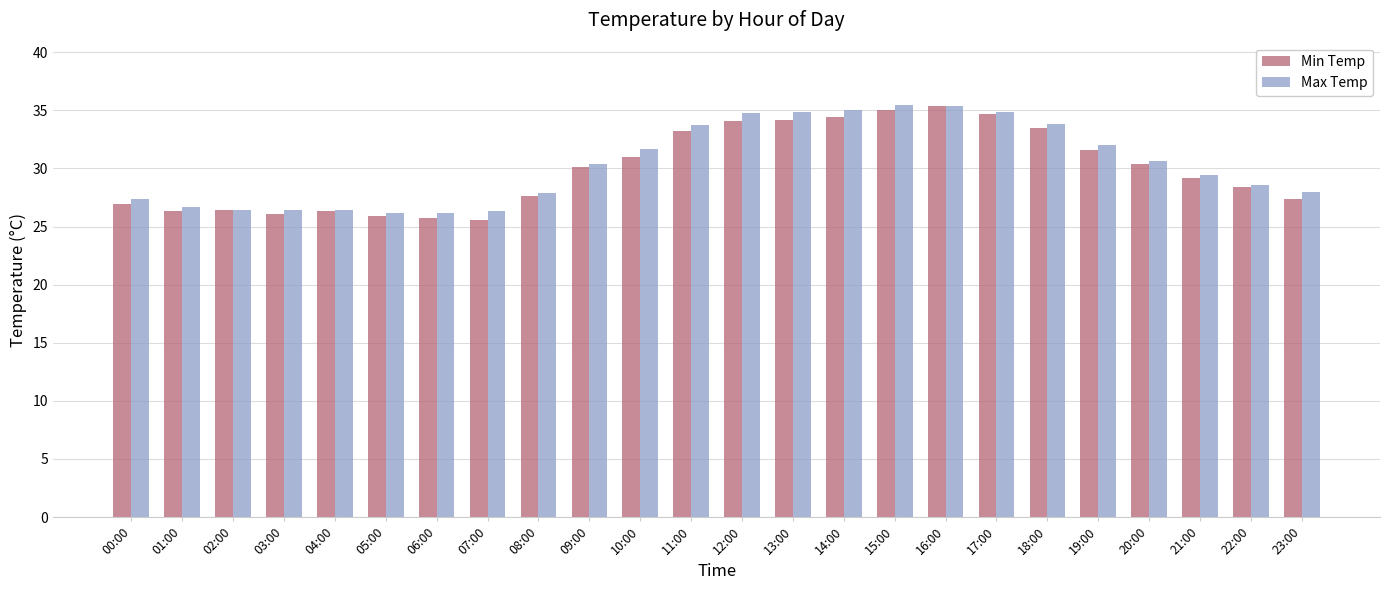

Is the value of Min Temp at 13:00 greater than the value of Max Temp at 06:00?

Yes